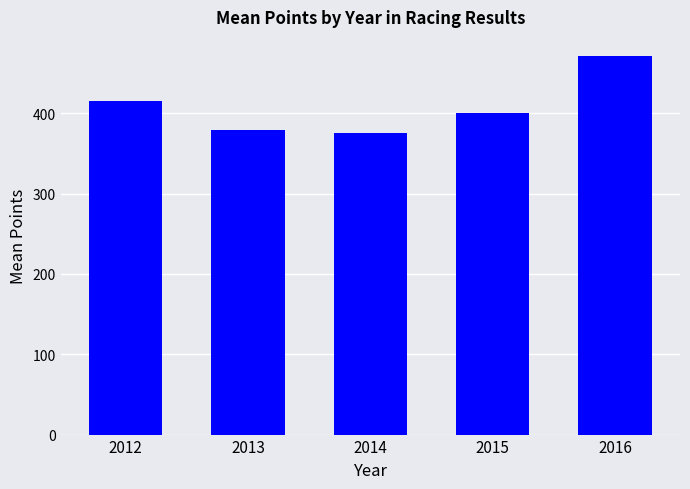

Which has a higher value, 2015 or 2013?

2015